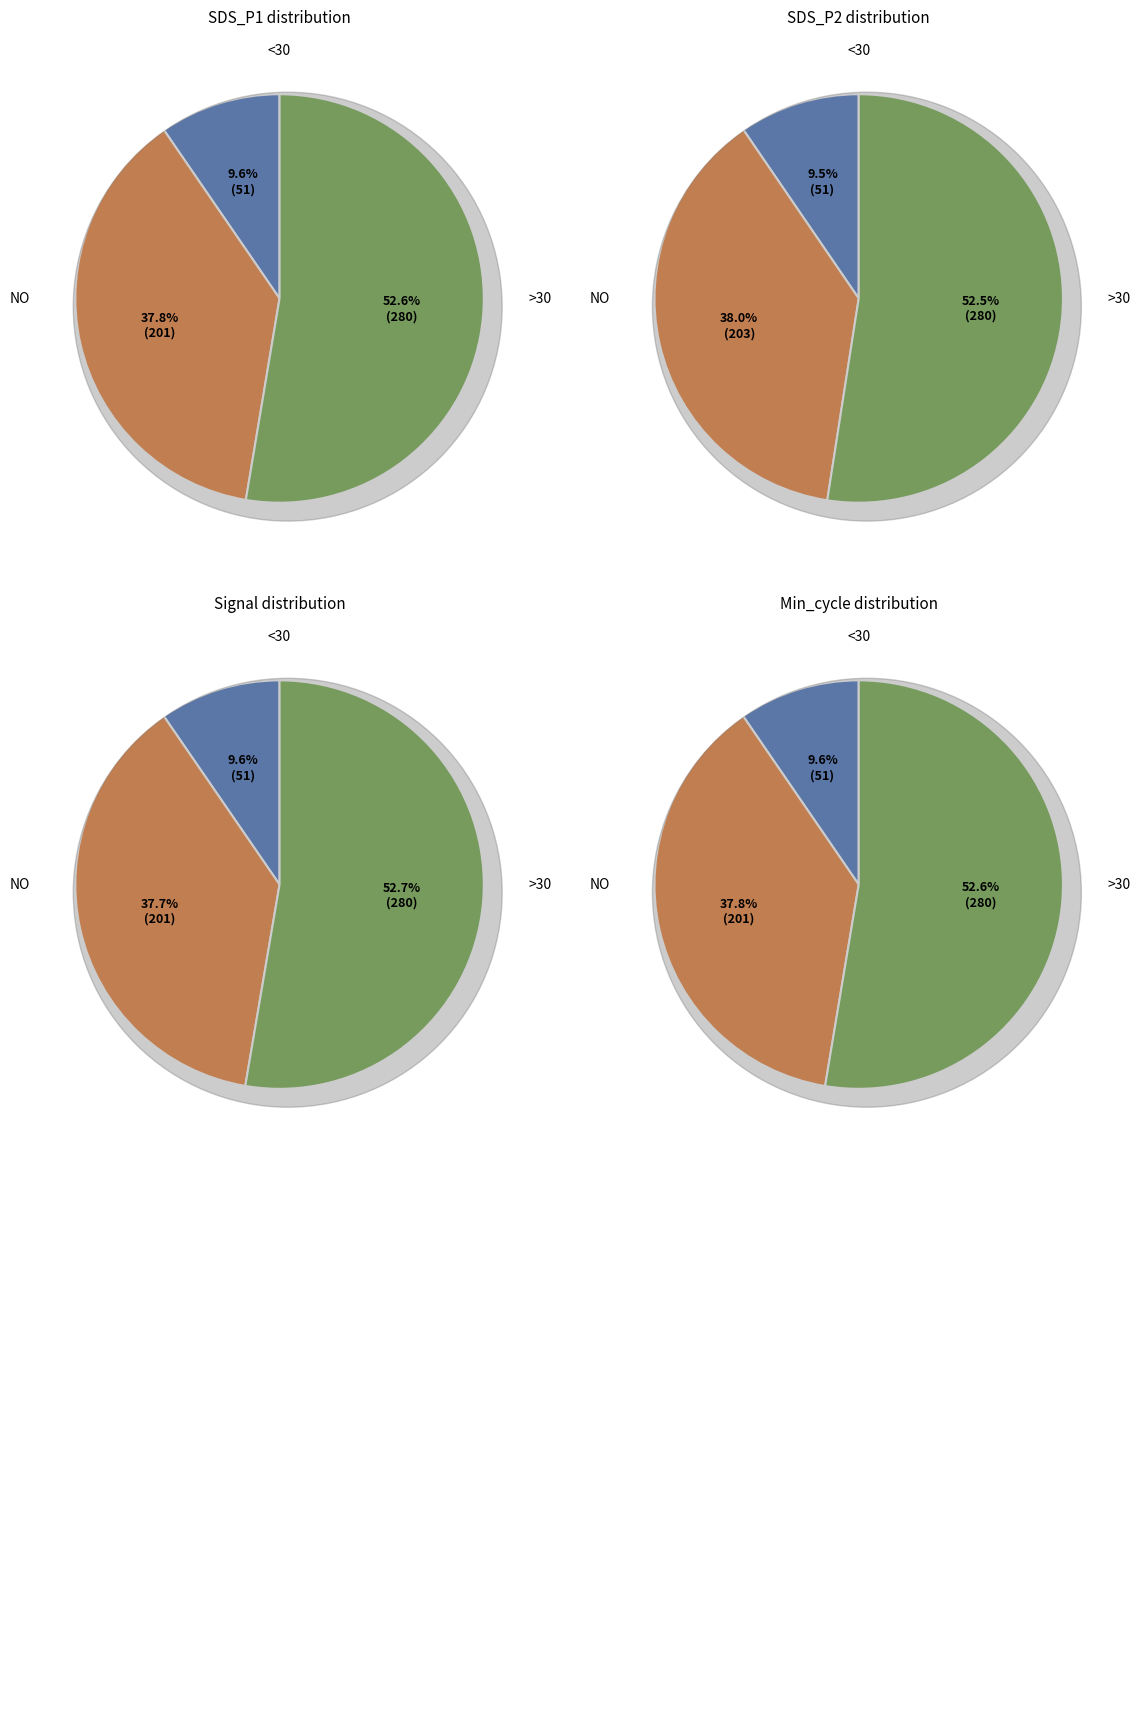

Does 35 represent more than half of the total?

No